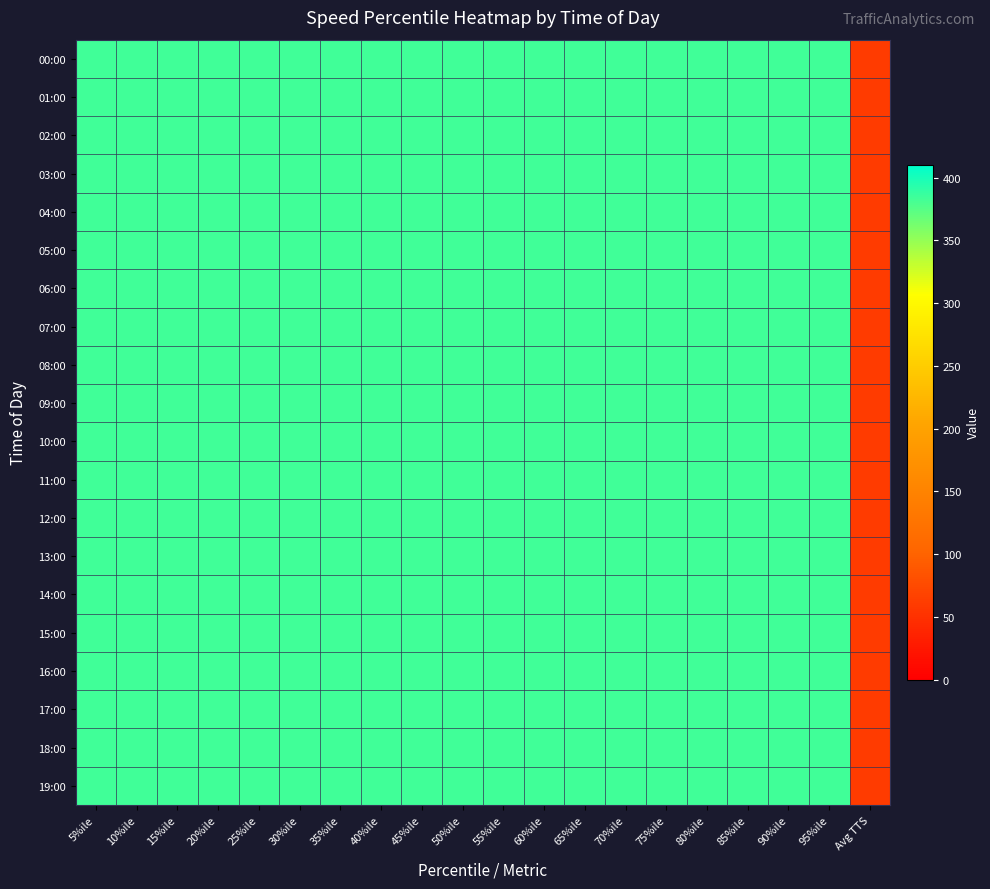

Between 70%ile and 25%ile, which is larger?

70%ile